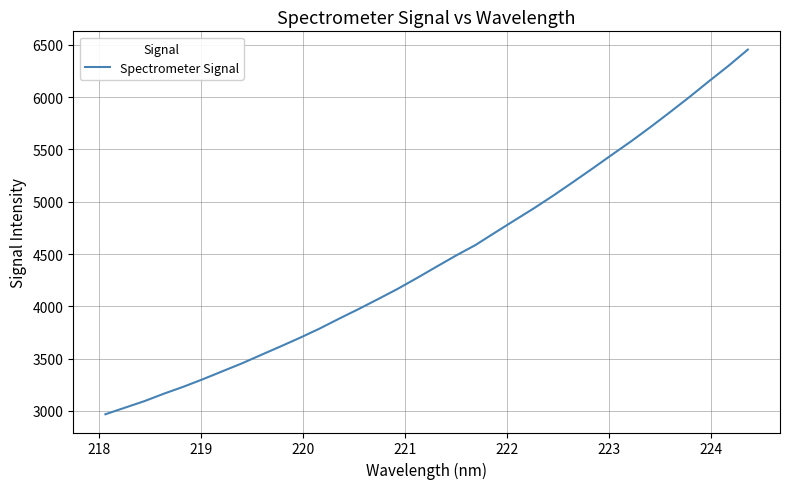

What is the minimum value shown in the chart?

2967.5